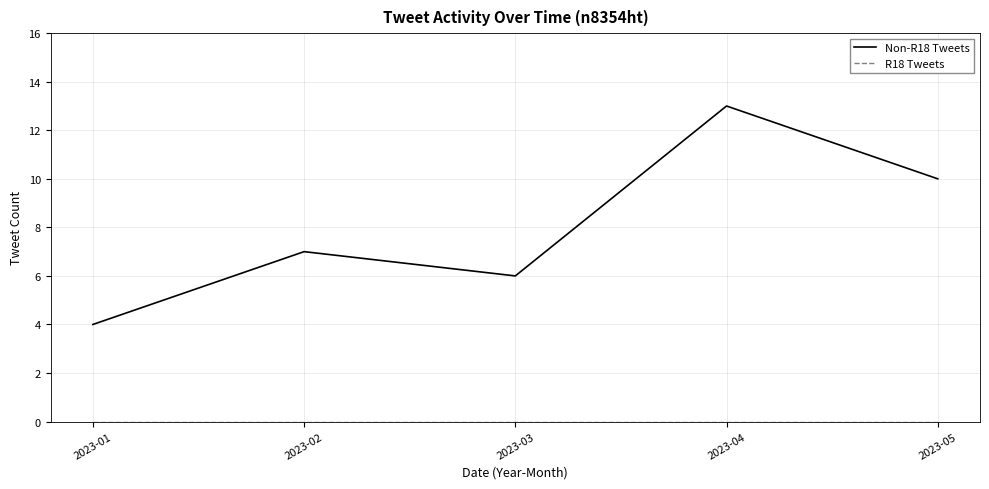

What is the spread (max minus min) of values at 2023-05?

10